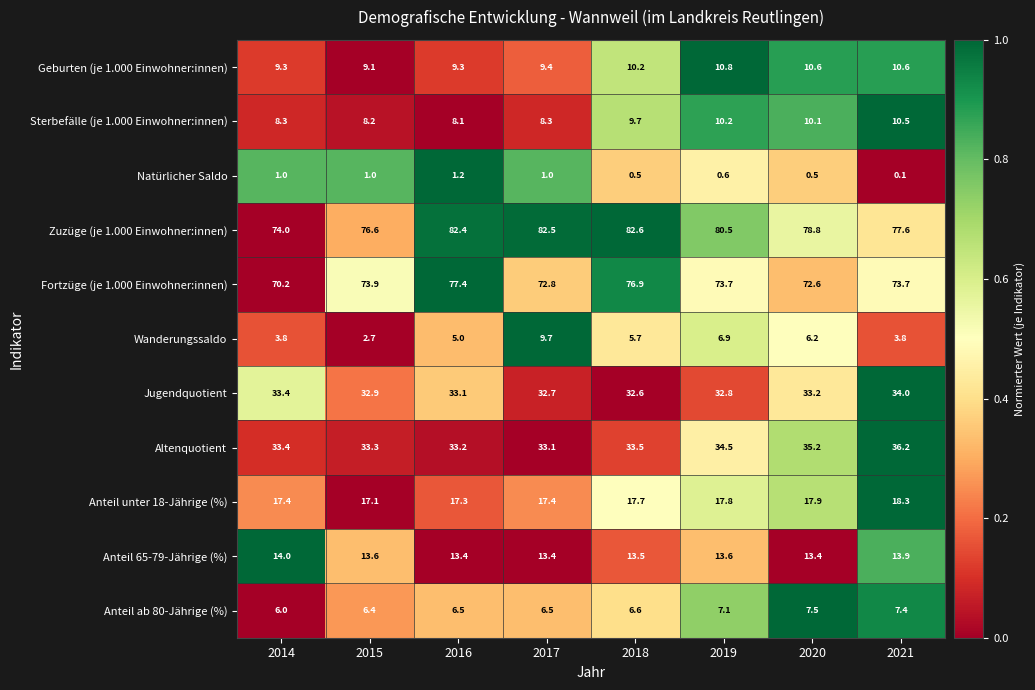

What is the sum of all Natürlicher Saldo values?

5.9